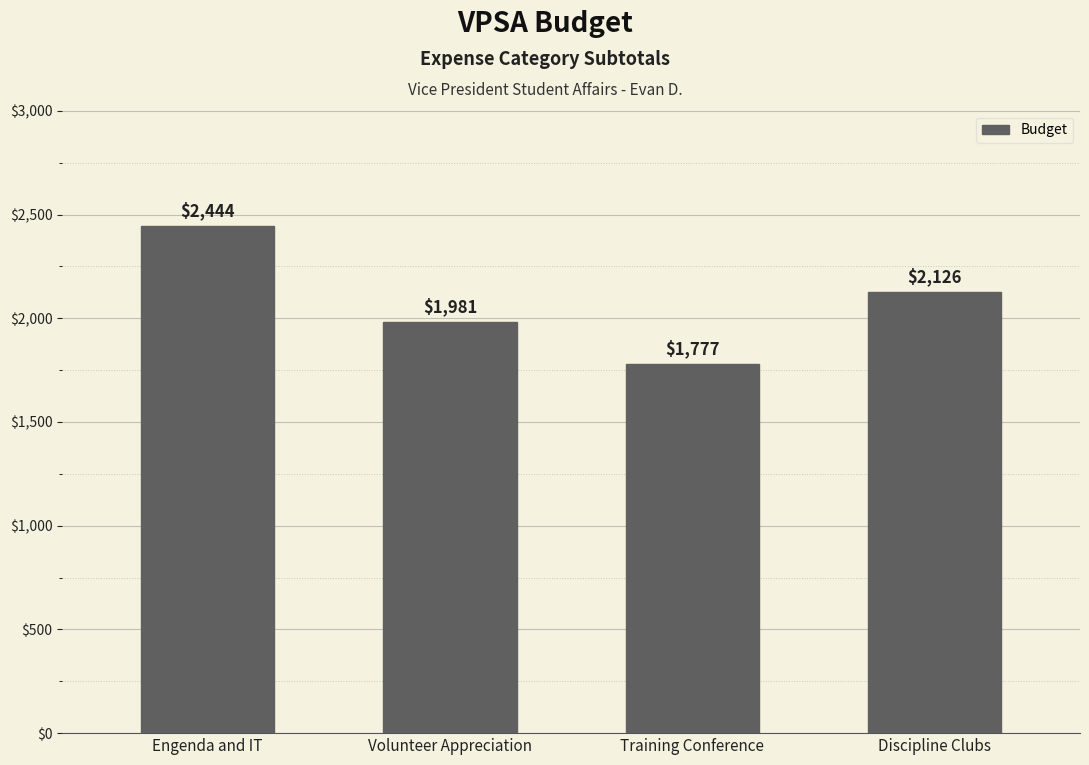

What is the label of the 1st bar from the left?

Engenda and IT